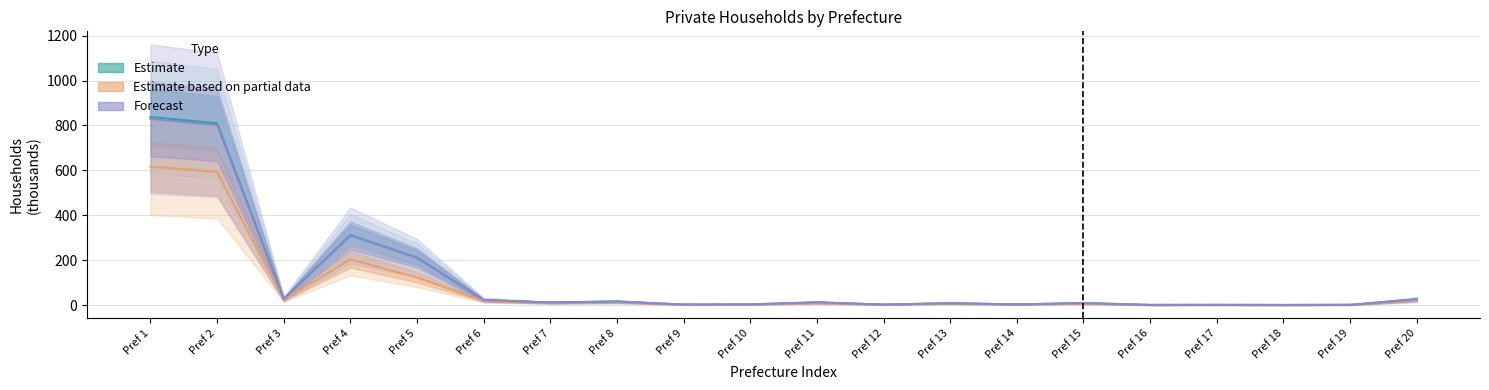

The value of Forecast at Pref 4 is 310.4. True or false?

True